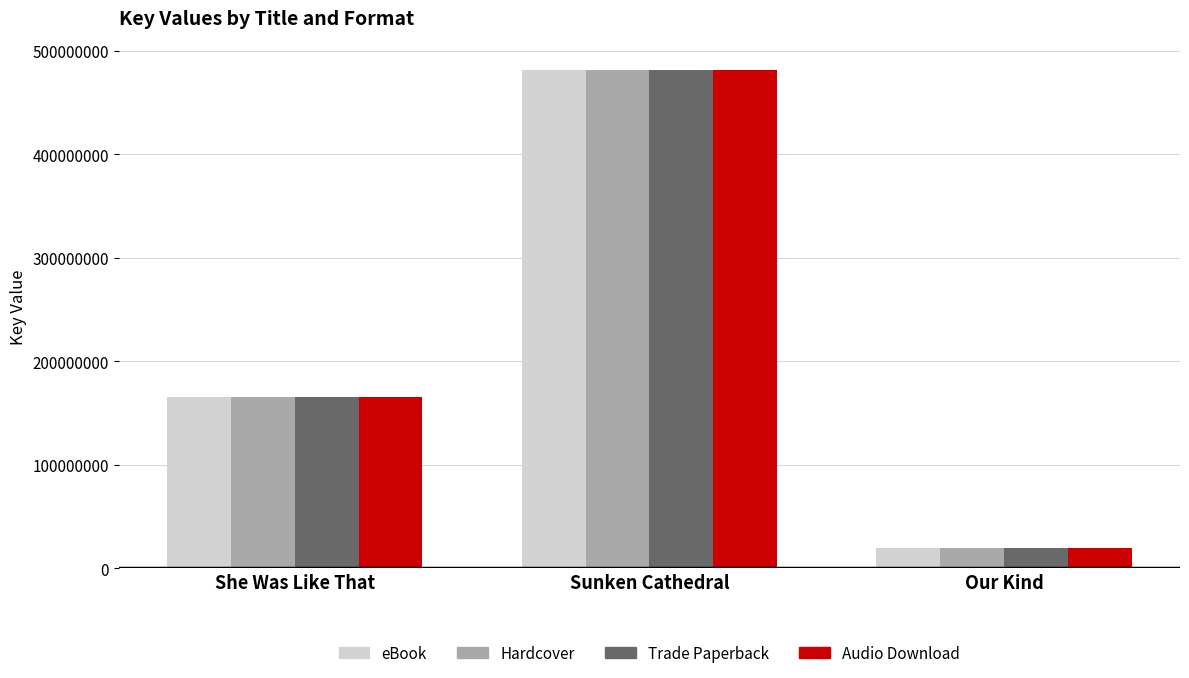

What are all the series names shown in the legend?

eBook, Hardcover, Trade Paperback, Audio Download